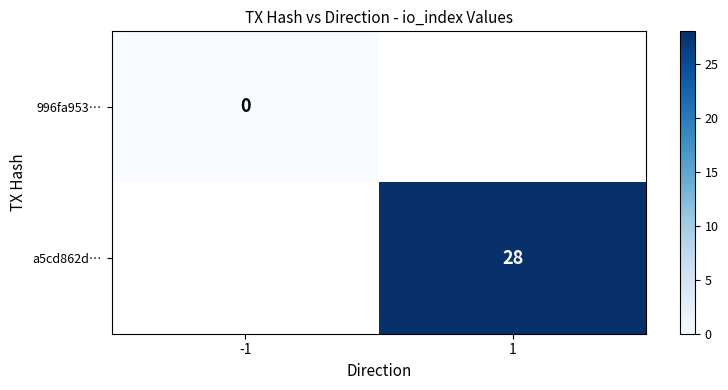

Between 1 and -1, which is larger?

-1